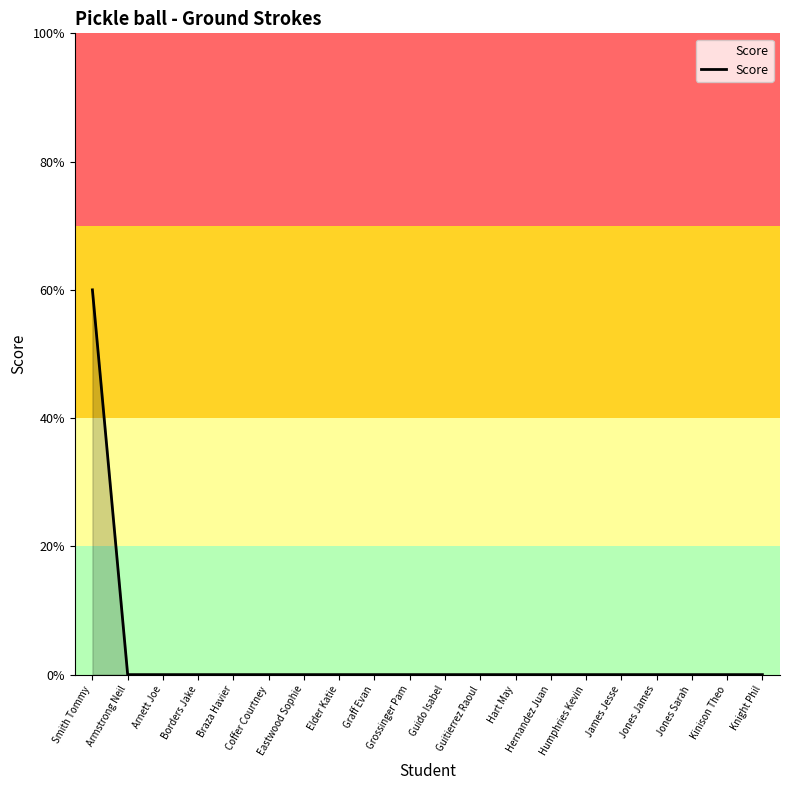

What is the sum of all values?

3